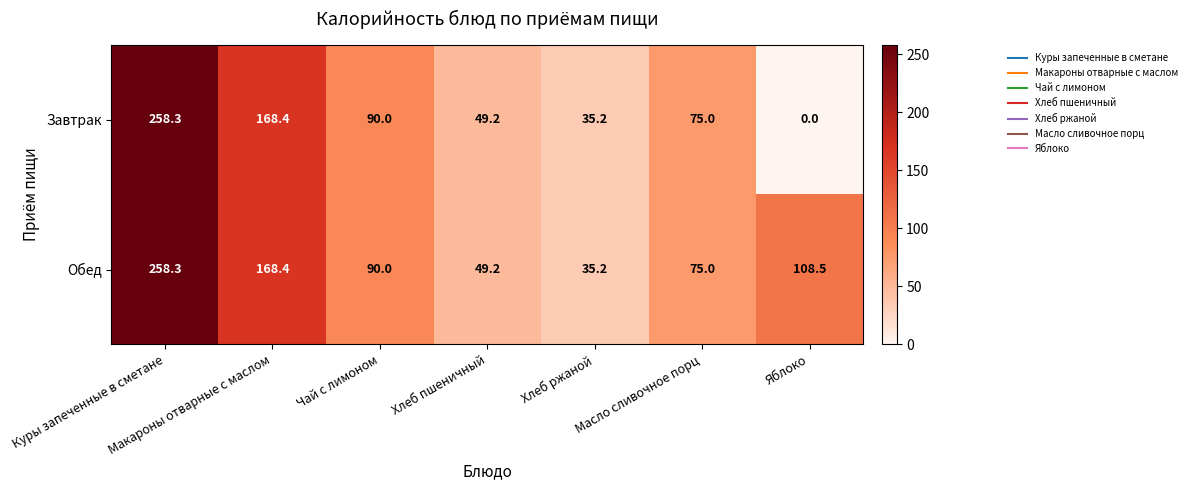

At which category does the chart reach its minimum across all series?

Яблоко